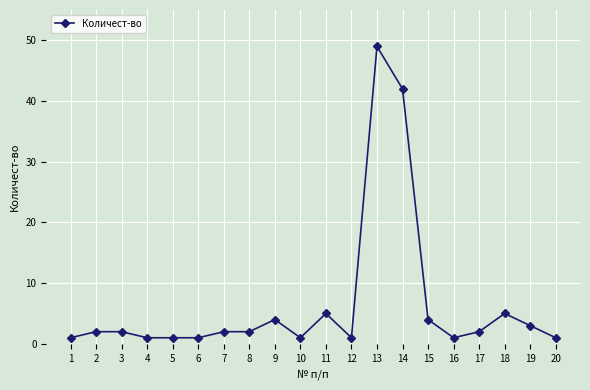

What is the value of the 5th point from the left?

1